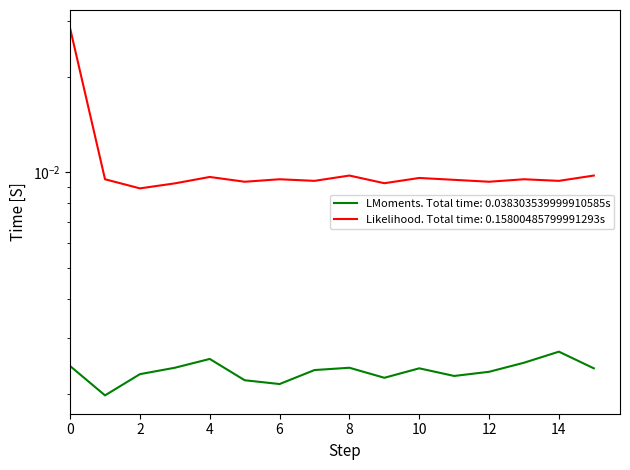

List the labels in order of LMoments. Total time: 0.038303539999910585s value, largest first.

14, 4, 13, 0, 3, 8, 10, 15, 7, 12, 2, 11, 9, 5, 6, 1